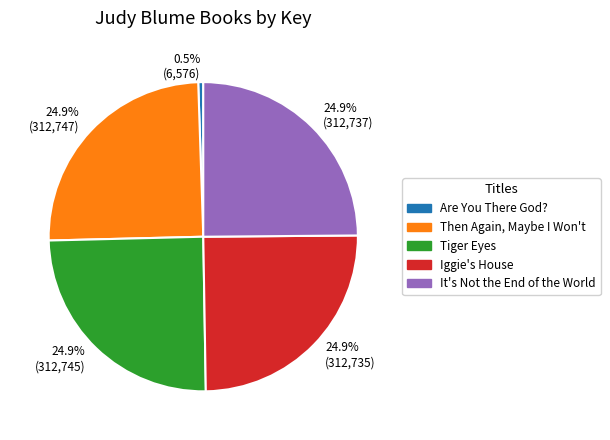

How many segments does this pie chart have?

5